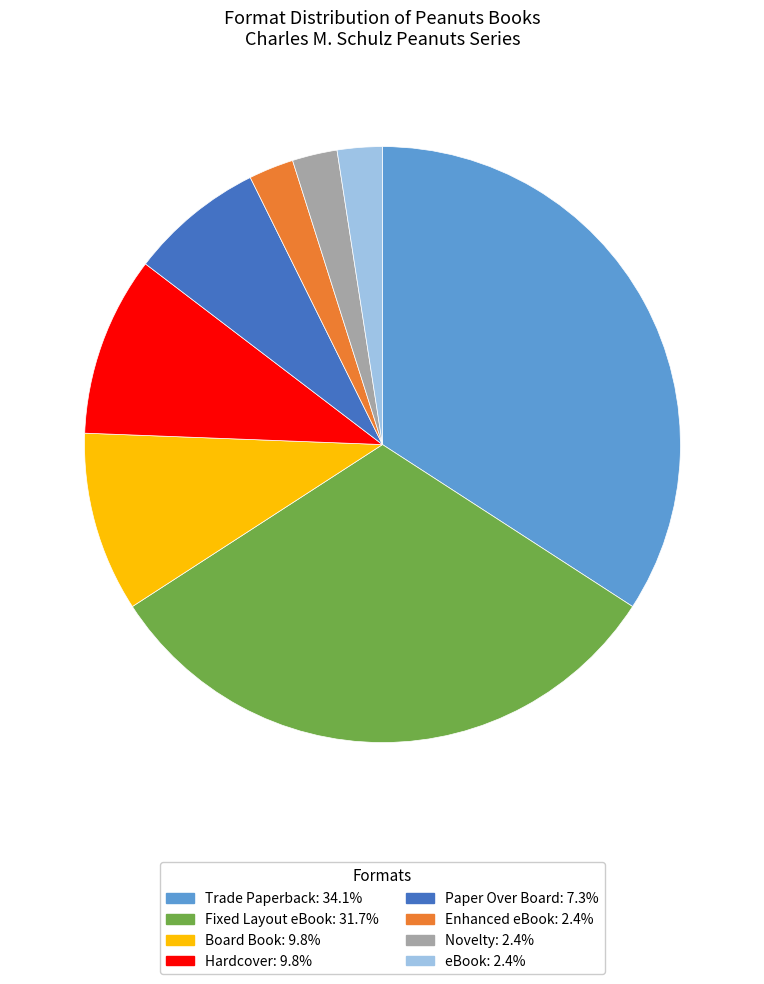

Which has a higher value, Board Book or Novelty?

Board Book